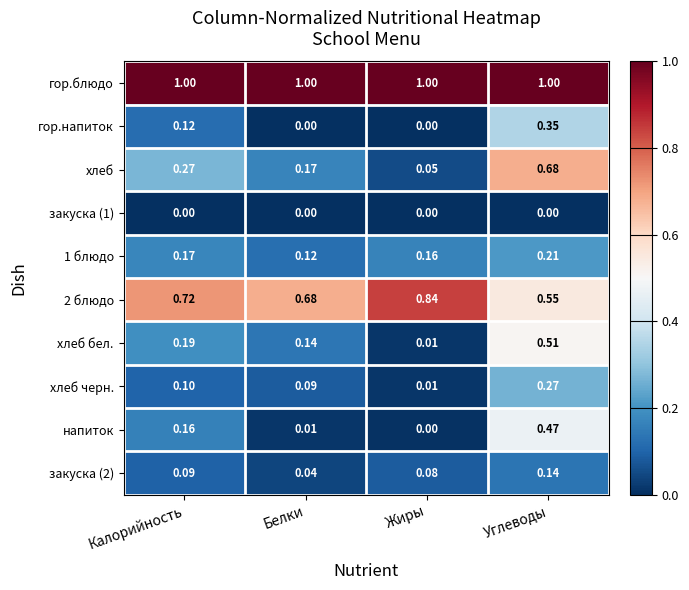

Count the number of categories in the chart.

4